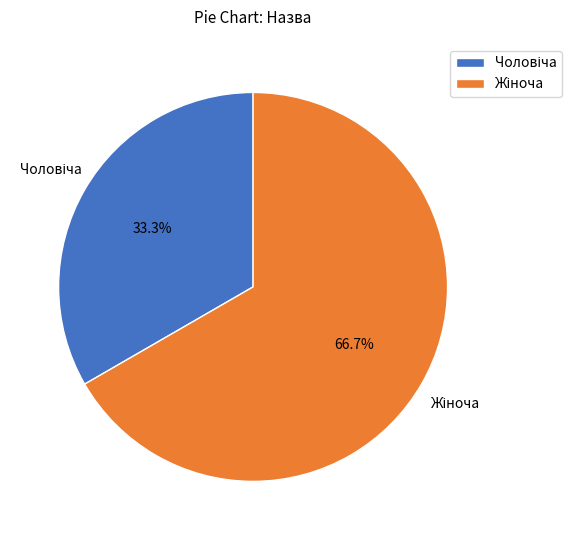

How many segments does this pie chart have?

2